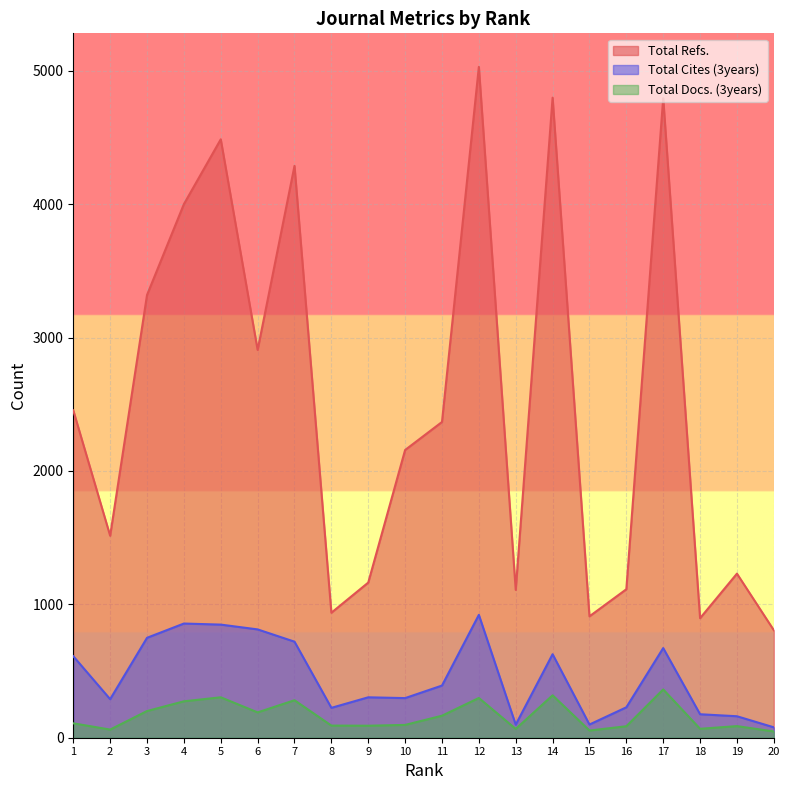

Reading right to left, transcribe all the data shown in this chart.

Total Refs.: 806	1230	896	4794	1113	910	4798	1108	5029	2367	2157	1163	937	4287	2907	4486	4000	3319	1514	2454
Total Cites (3years): 78	161	176	672	228	99	626	98	921	391	297	303	224	720	812	848	856	749	289	611
Total Docs. (3years): 47	87	67	362	86	54	318	66	298	165	96	90	91	281	190	303	273	200	61	108